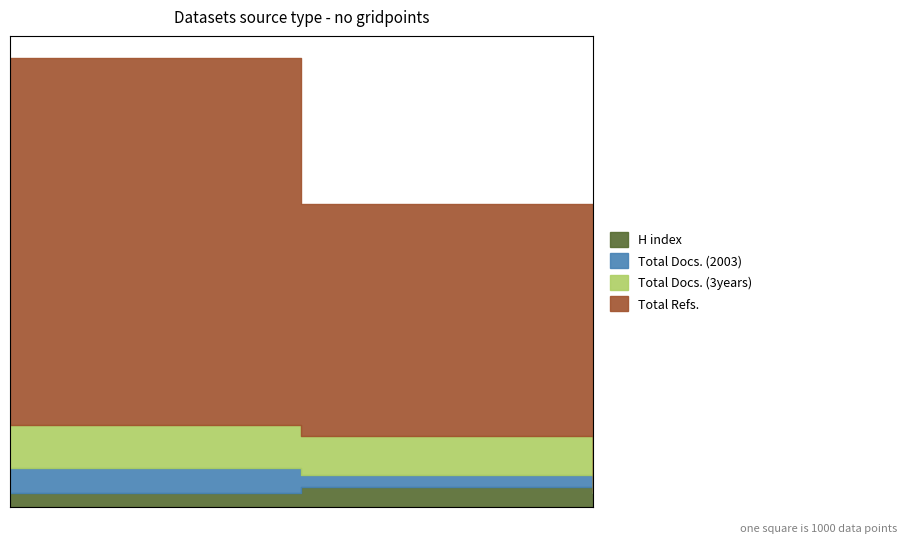

At which label is Total Refs. closest to 580?

2